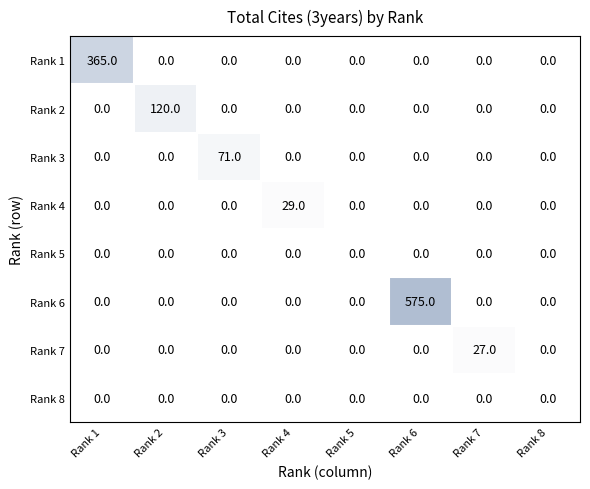

True or false: Rank 7 has a value of -15 at Rank 3.

False